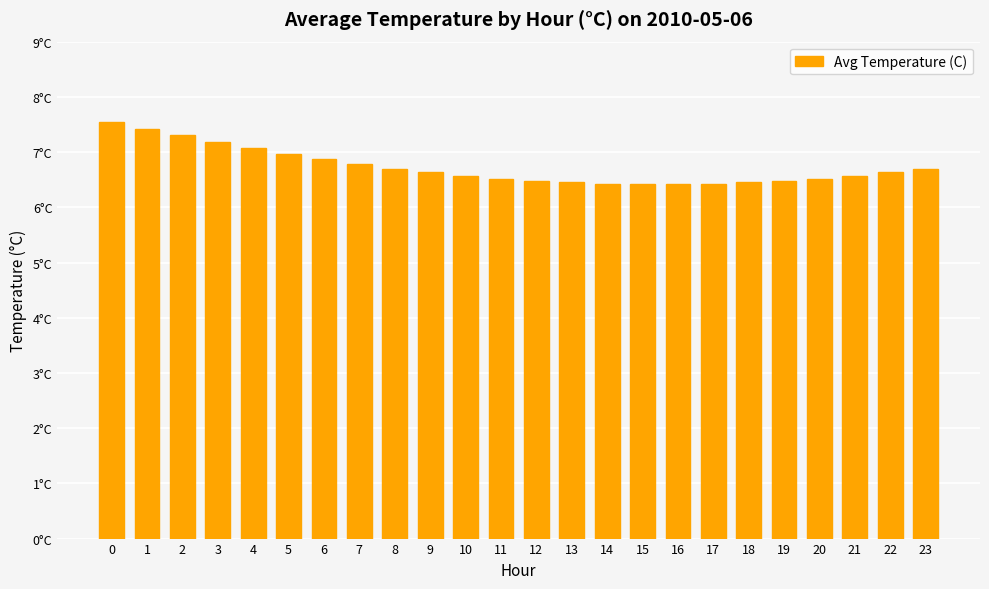

Are the bars horizontal?

No